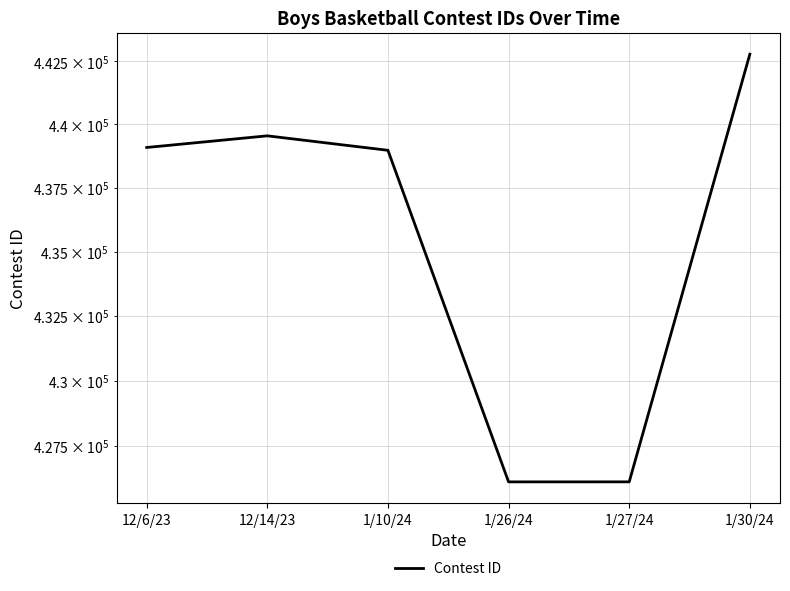

How many lines are shown in the chart?

1